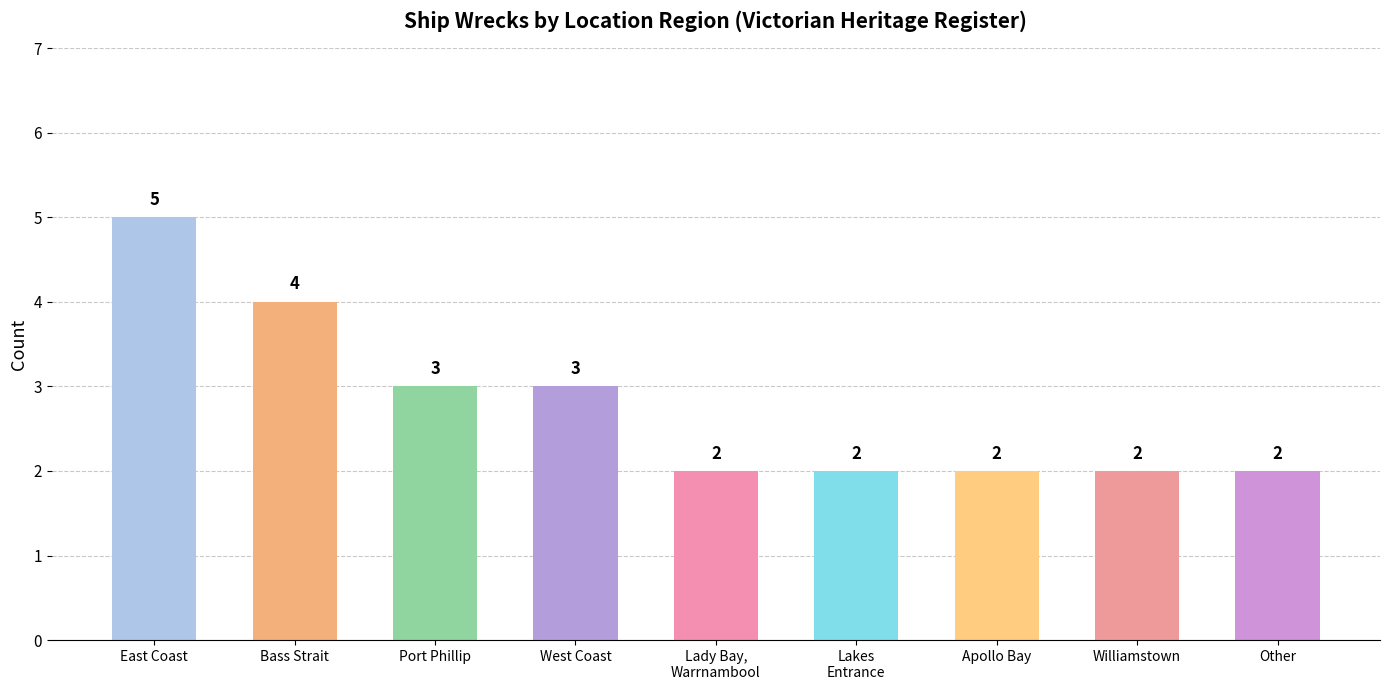

What is the maximum value shown in the chart?

5